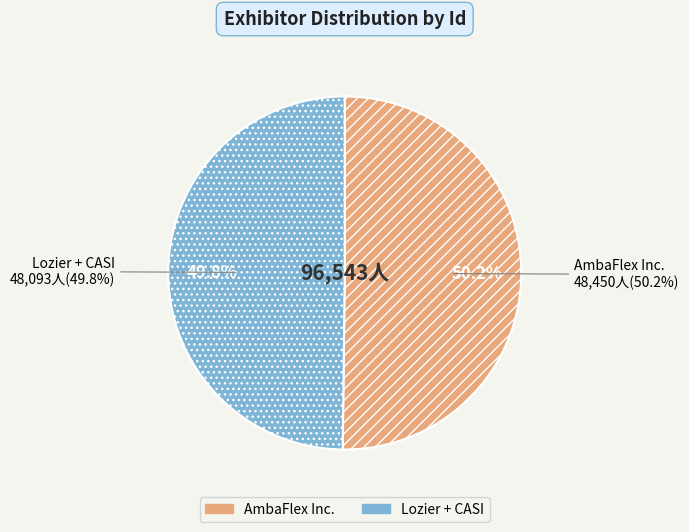

Is it true that Lozier + CASI is 62% of the pie?

False